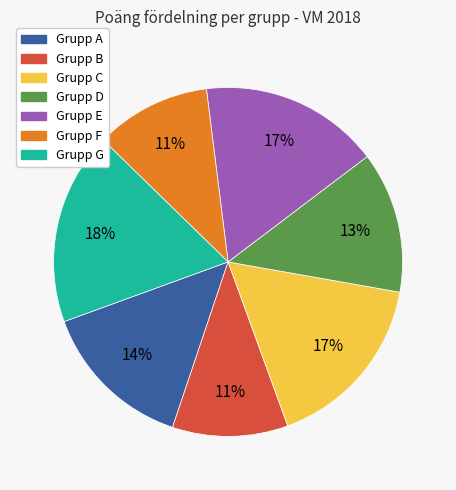

Does Grupp C represent more than half of the total?

No